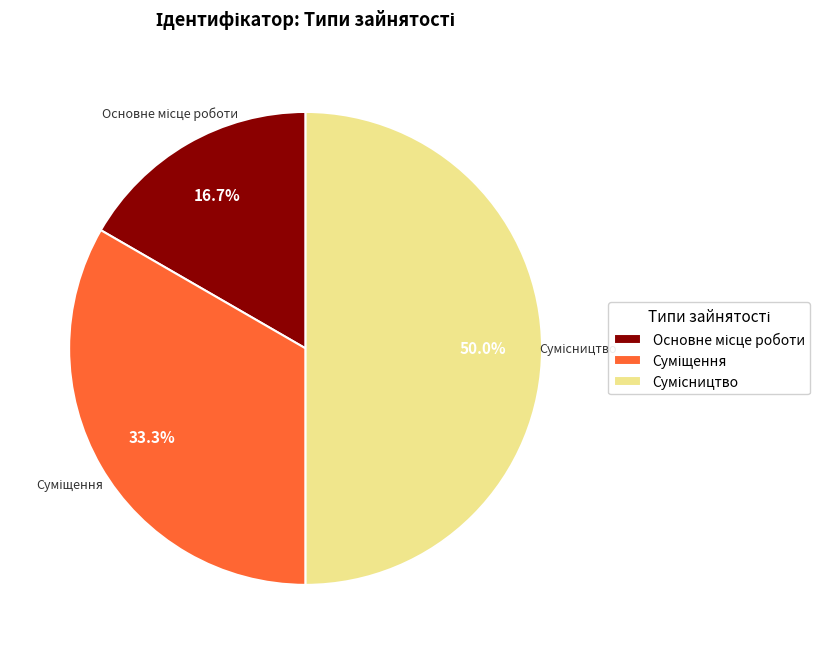

To the nearest percent, what is the difference between the Сумісництво and Основне місце роботи slice percentages?

33%